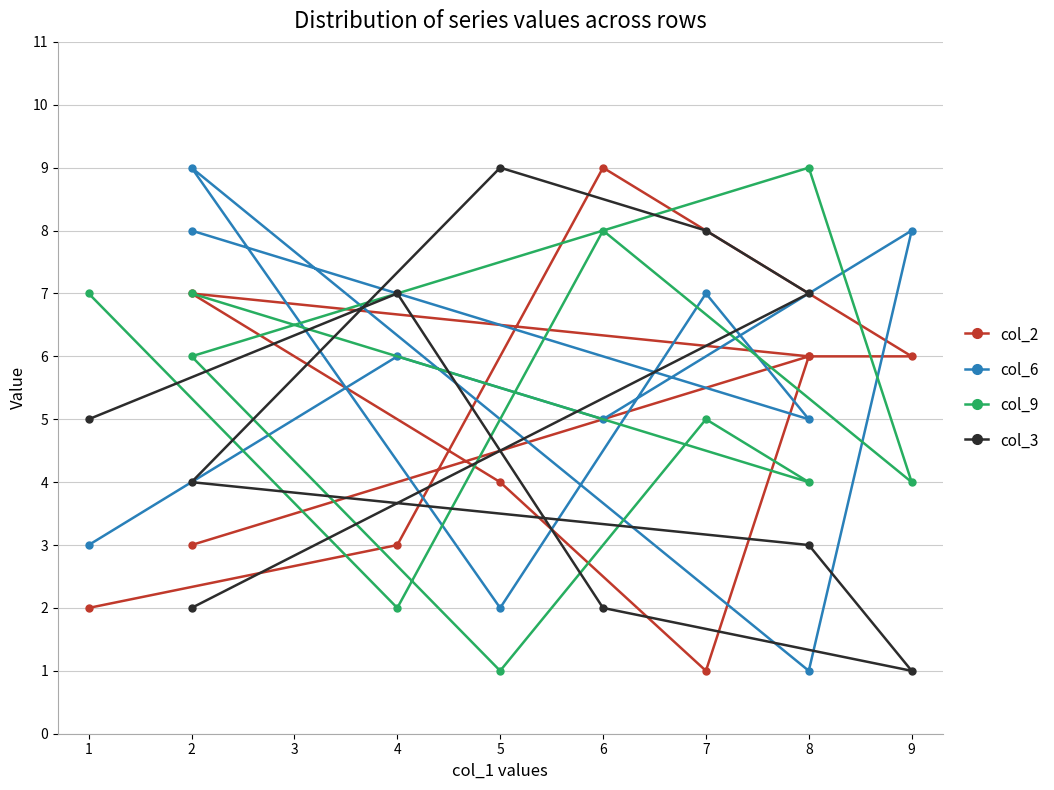

What is the highest value of the col_9 series?

9